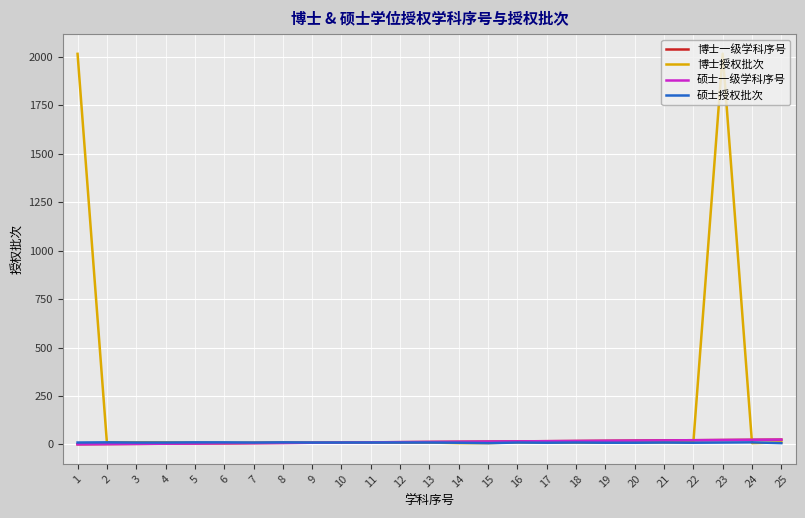

Does the chart display data point markers on the line(s)?

No